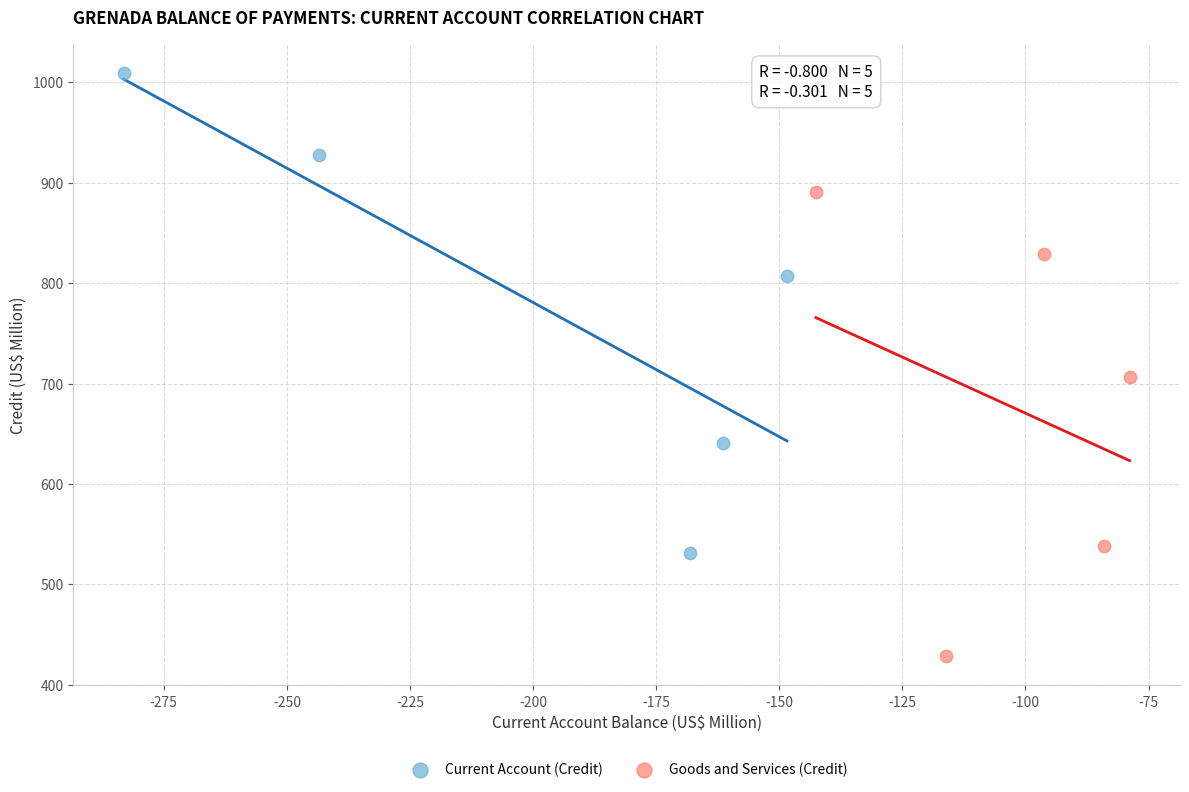

What are all the series names shown in the legend?

Current Account (Credit), Goods and Services (Credit)